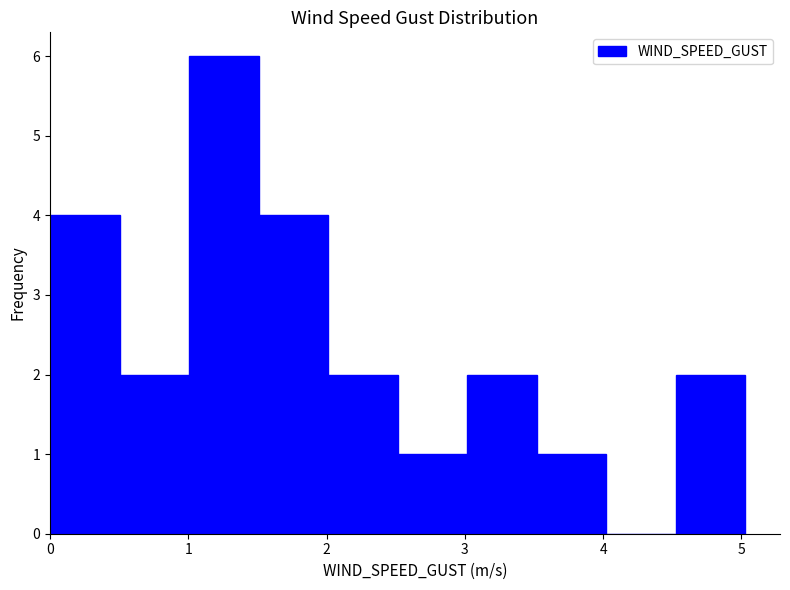

Reading left to right, transcribe this chart: for each bar, give the range it covers on the x-axis and its height. Neither the bar edges nor the heights are printed on the chart, so give them approximately, as read against the axes.

0.0 to 0.5: 4
0.5 to 1.0: 2
1.0 to 1.5: 6
1.5 to 2.0: 4
2.0 to 2.5: 2
2.5 to 3.0: 1
3.0 to 3.5: 2
3.5 to 4.0: 1
4.0 to 4.5: 0
4.5 to 5.0: 2